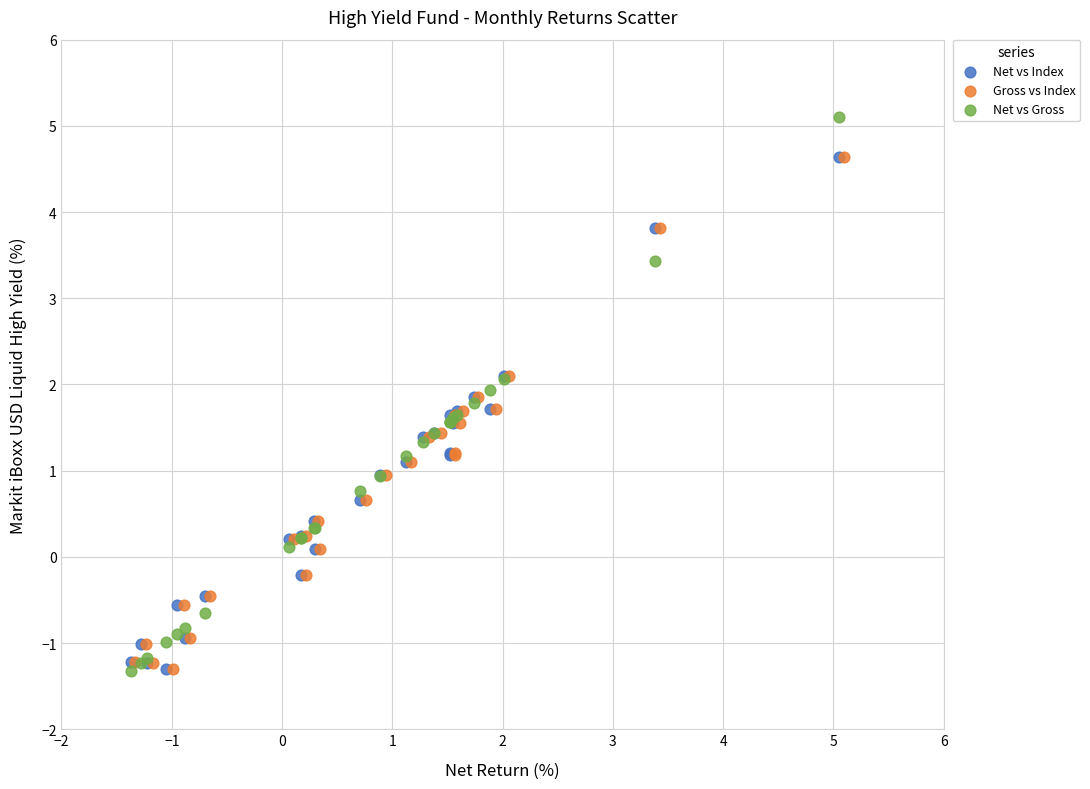

Which series has the widest spread of Y values?

Net vs Gross